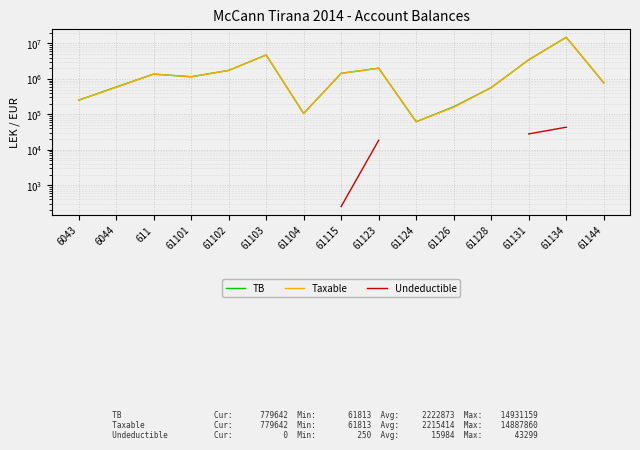

List the series in order of their peak value, highest first.

TB, Taxable, Undeductible